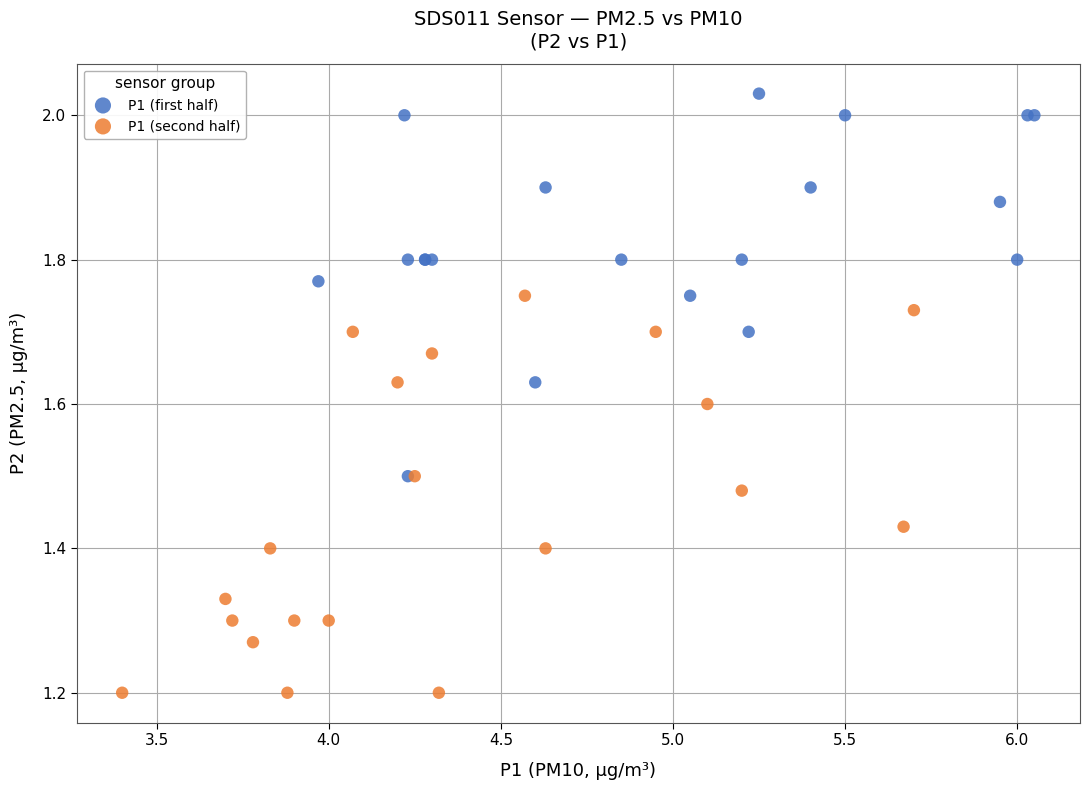

Which series contains the lowest Y value?

P1 (second half)